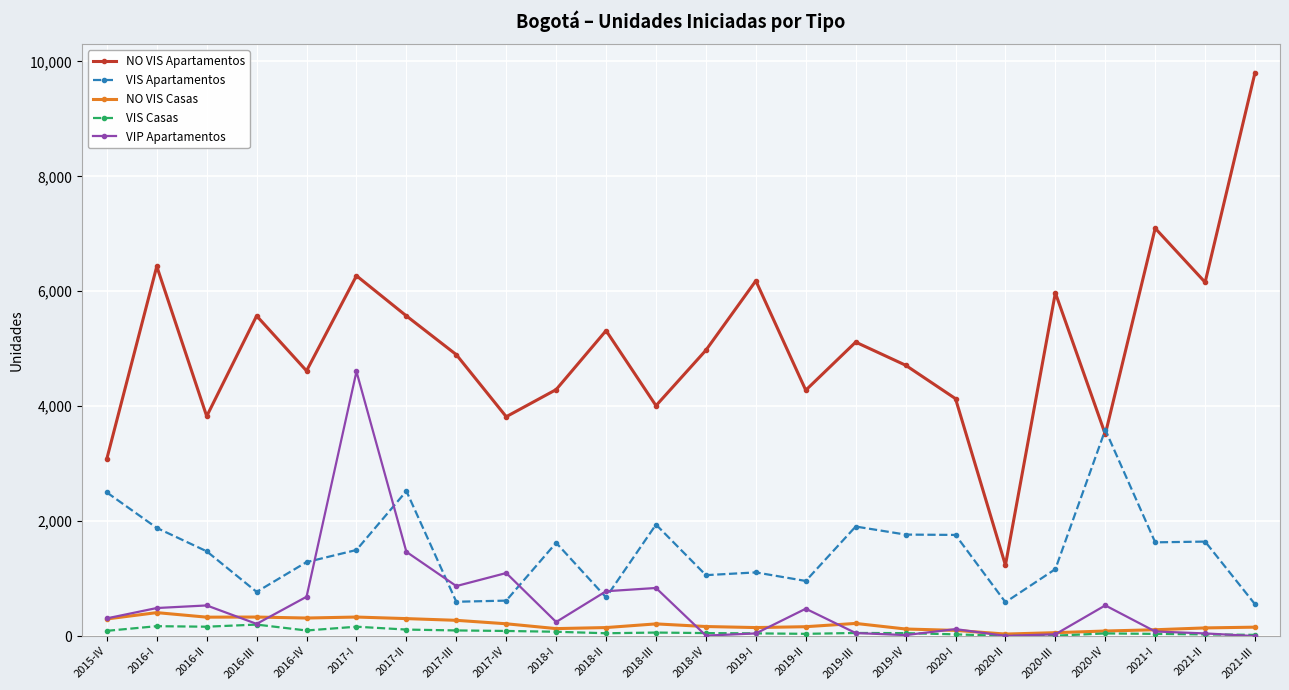

The VIS Apartamentos series shows 1165 at 2020-III. True or false?

True